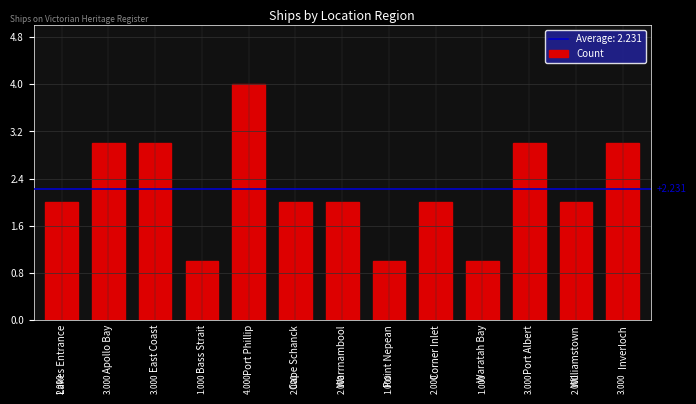

What is the ratio of the value at Williamstown to the value at East Coast?

0.7